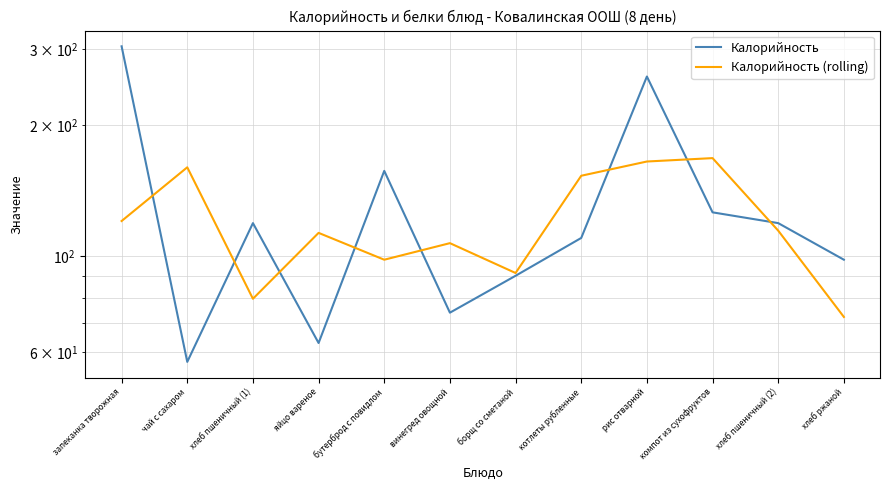

What is the lowest value of the Калорийность (rolling) series?

72.3